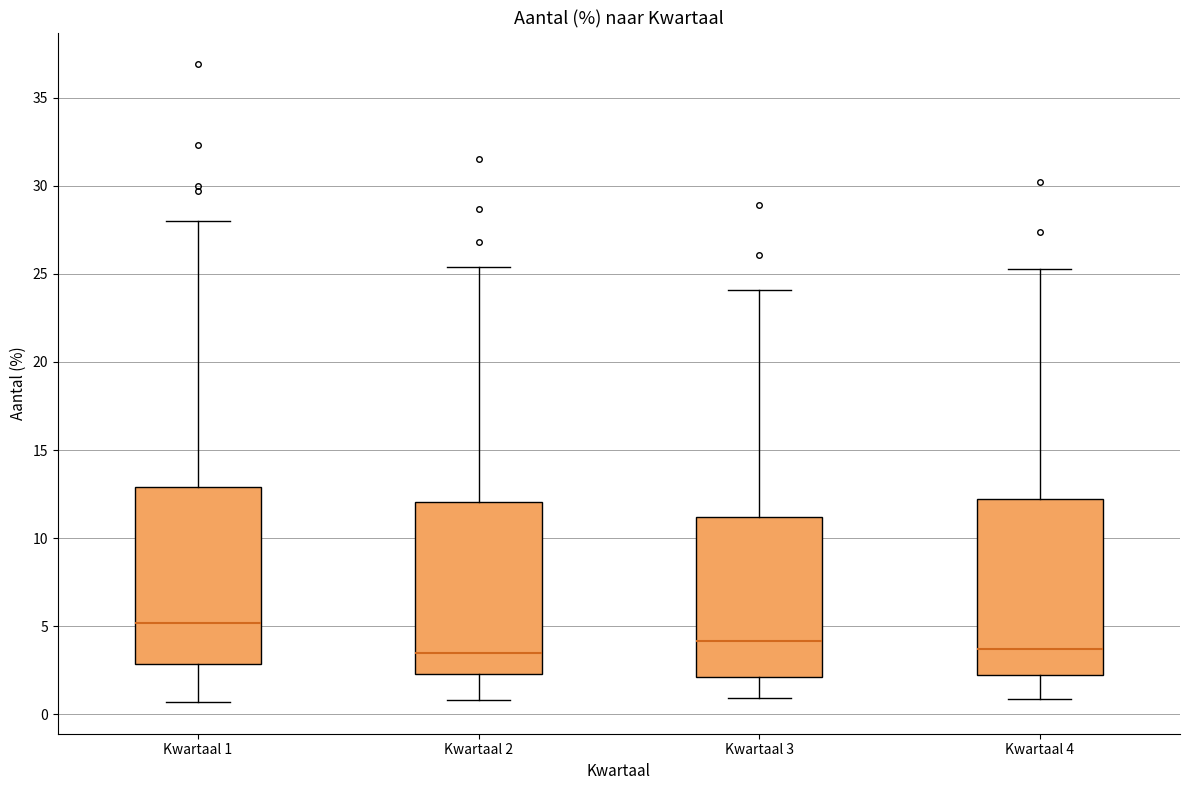

Reading left to right, transcribe this box plot: for each box, give where its median line is, the range the box spans, and where its two whiskers end, as read against the y-axis. The values are not printed on the chart, so give them approximately, as read against the axis.

Kwartaal 1: median 5.0, box 3.0 to 13.0, whiskers 0.5 to 28.0
Kwartaal 2: median 3.5, box 2.5 to 12.0, whiskers 1.0 to 25.5
Kwartaal 3: median 4.0, box 2.0 to 11.0, whiskers 1.0 to 24.0
Kwartaal 4: median 3.5, box 2.0 to 12.0, whiskers 1.0 to 25.5